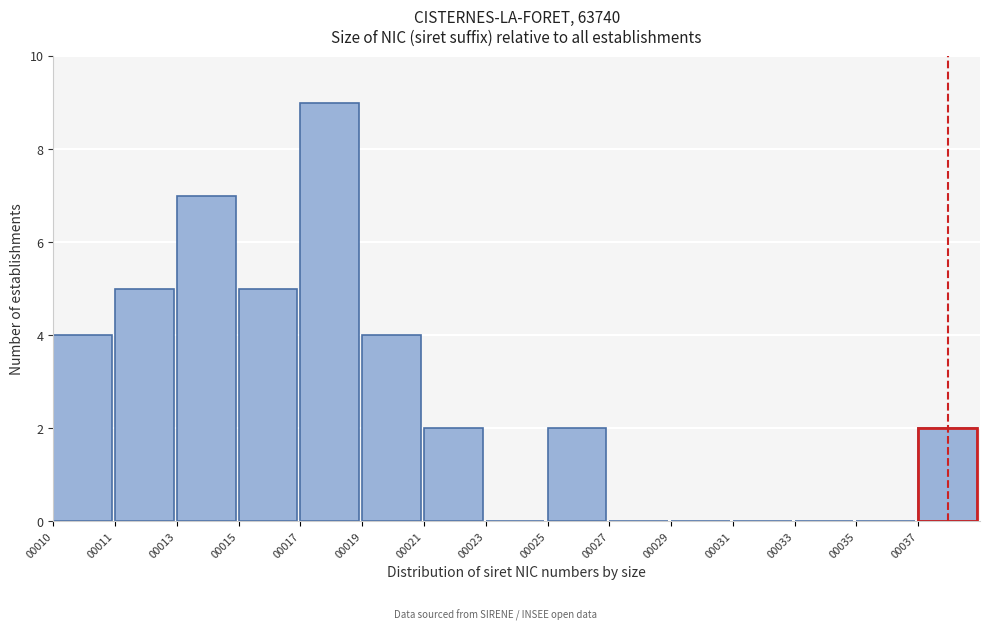

Reading left to right, transcribe all the data shown in this chart.

00010=4	00011=5	00013=7	00015=5	00017=9	00019=4	00021=2	00023=0	00025=2	00027=0	00029=0	00031=0	00033=0	00035=0	00037=2